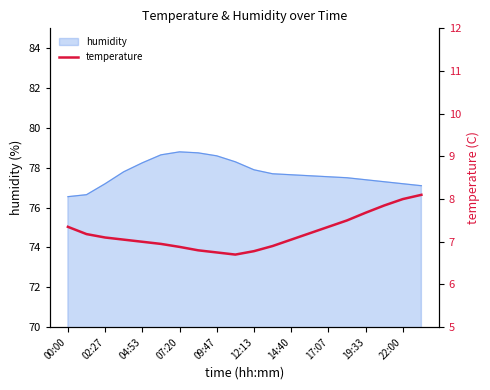

The humidity series shows 127.9 at 07:20. True or false?

False